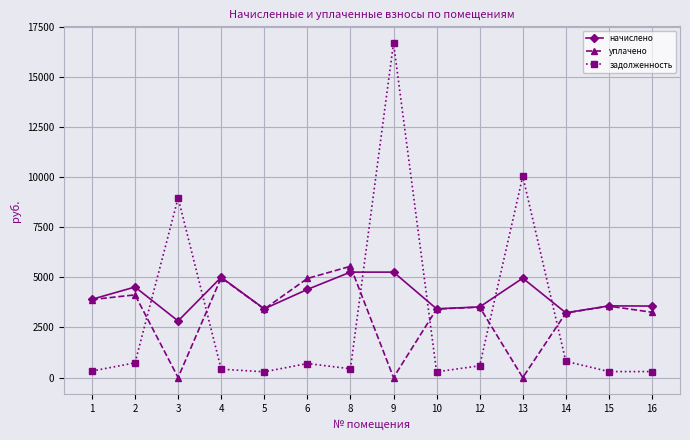

What is the sum of all начислено values?

56894.4